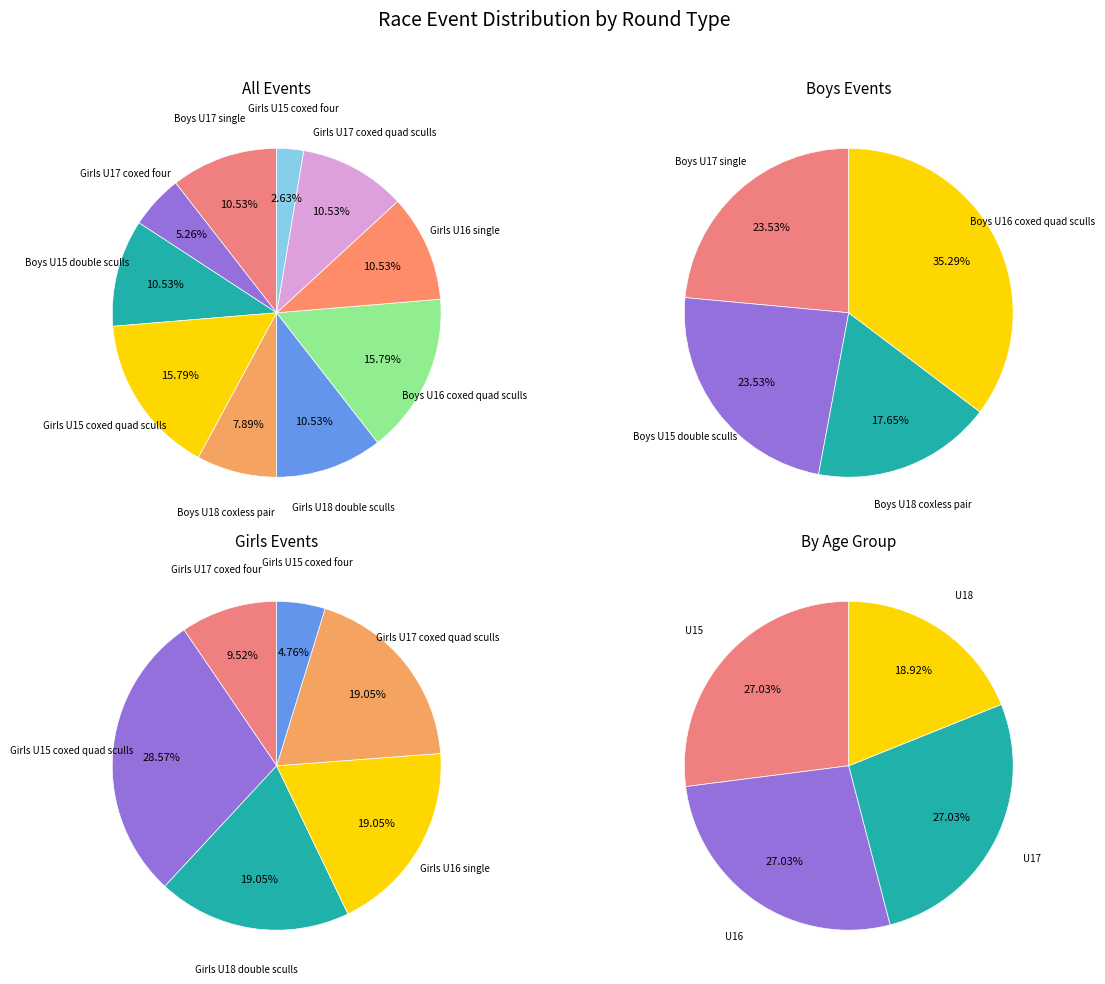

True or false: Girls U15 coxed quad sculls accounts for 27% of the total.

False